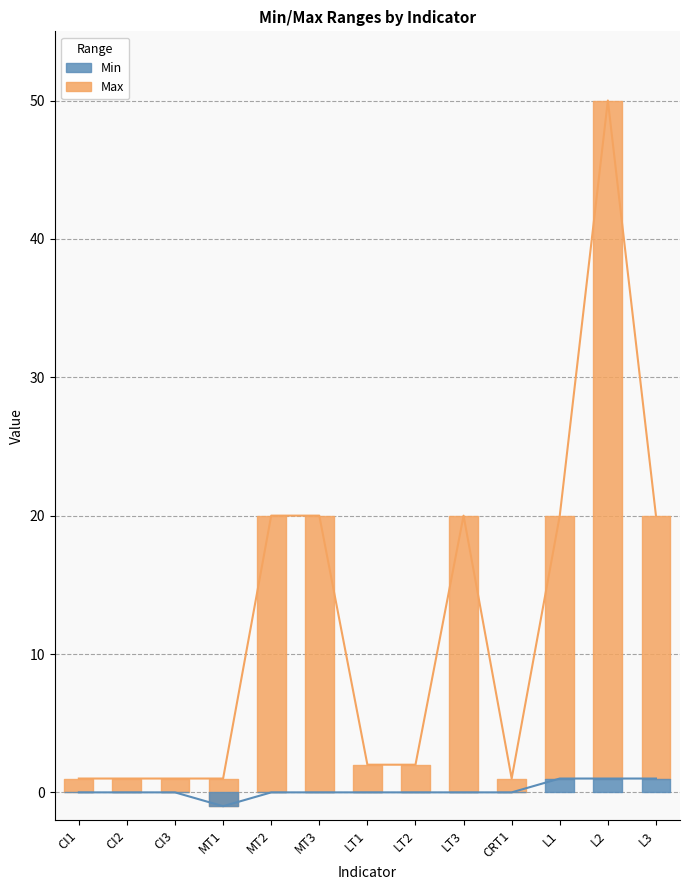

What is the total value across all series at CI3?

1